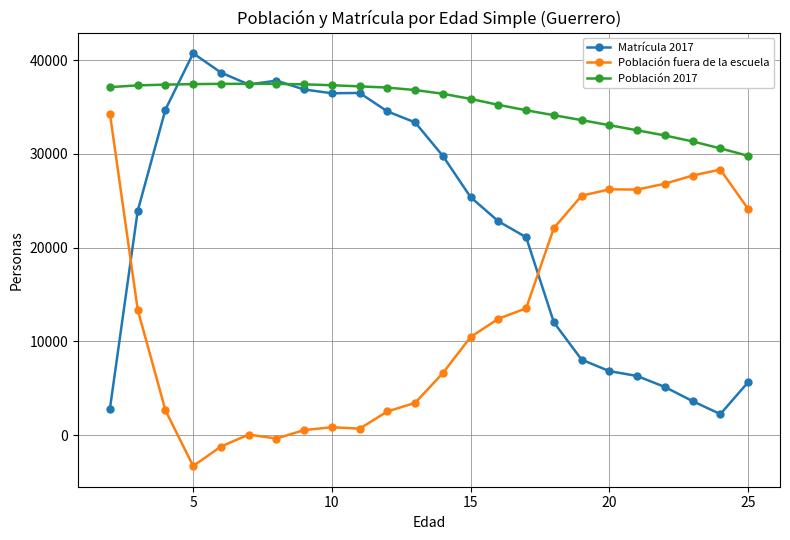

True or false: Población 2017 and Población fuera de la escuela intersect in this chart.

False